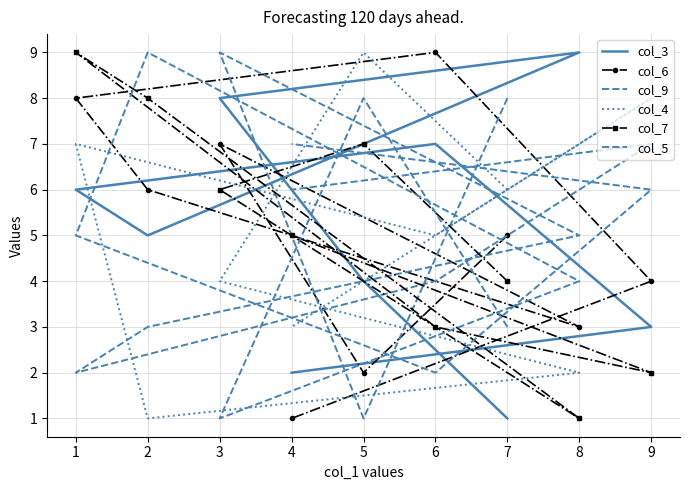

The col_6 series shows 4 at 1. True or false?

False